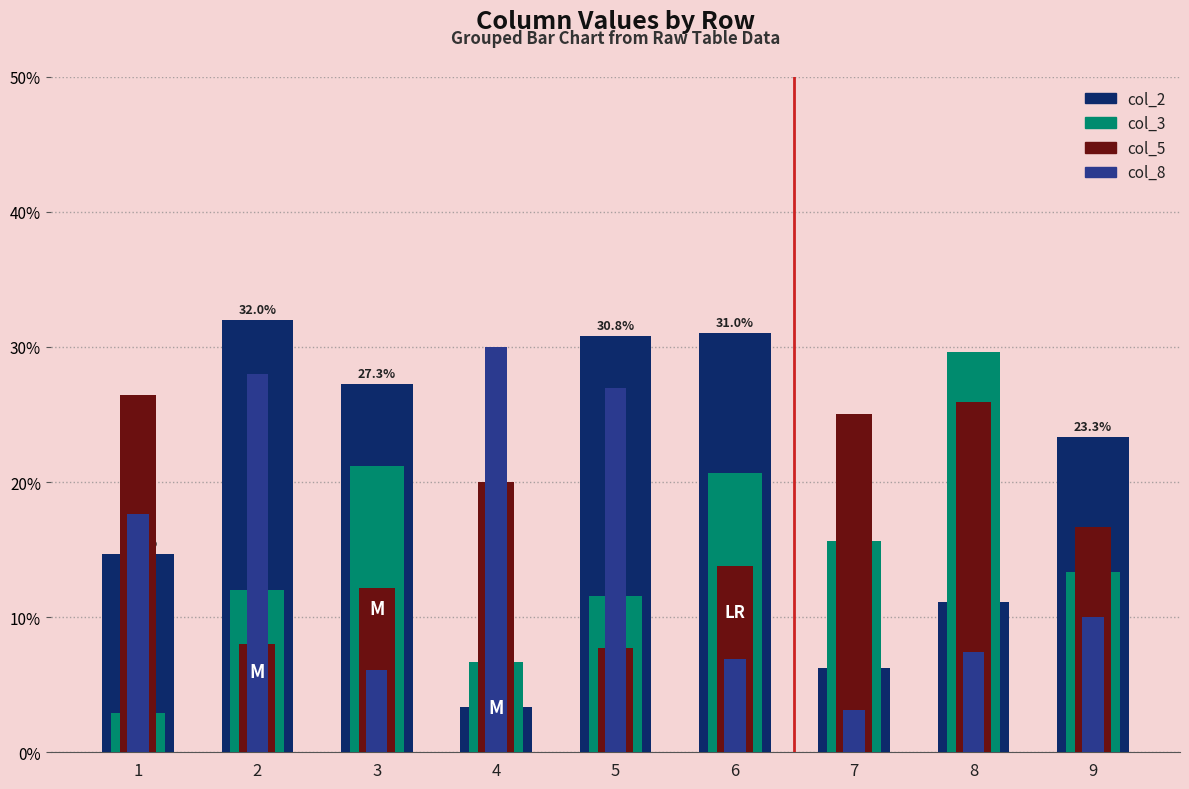

Which has a higher value, 6 or 1?

6